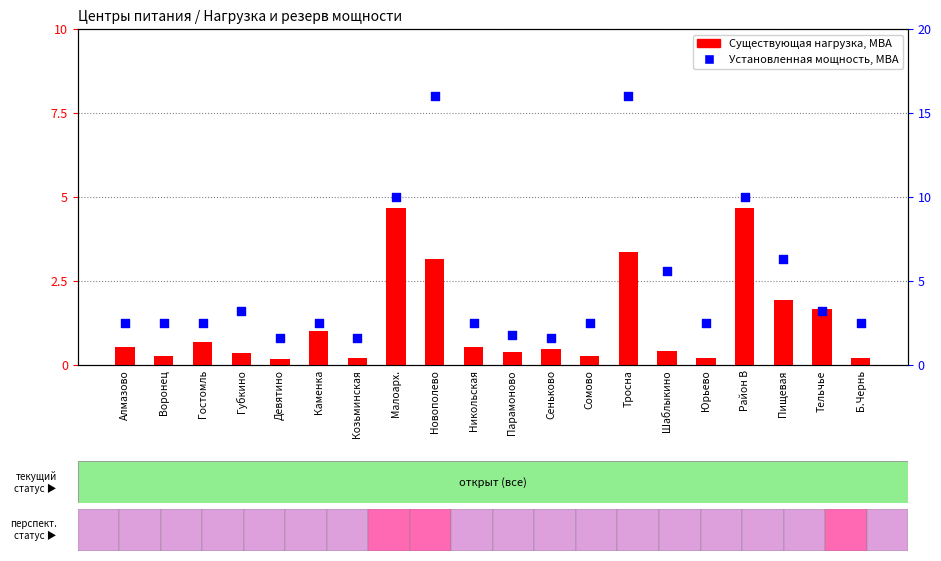

What is the total value across all series at Новополево?

19.1